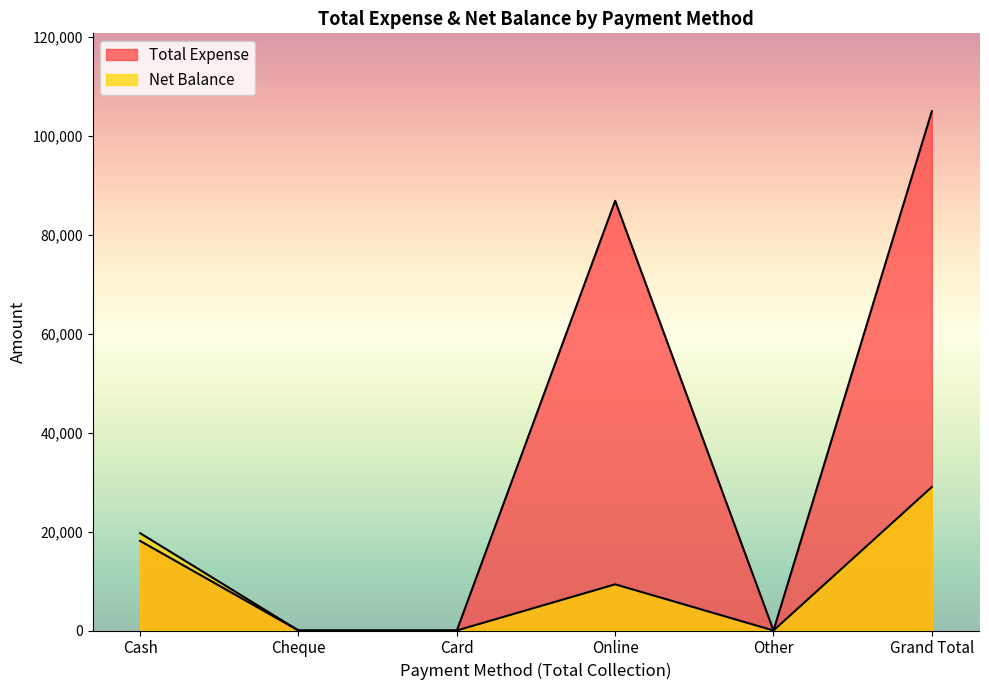

Is it true that Total Expense equals 86910 at Online?

True